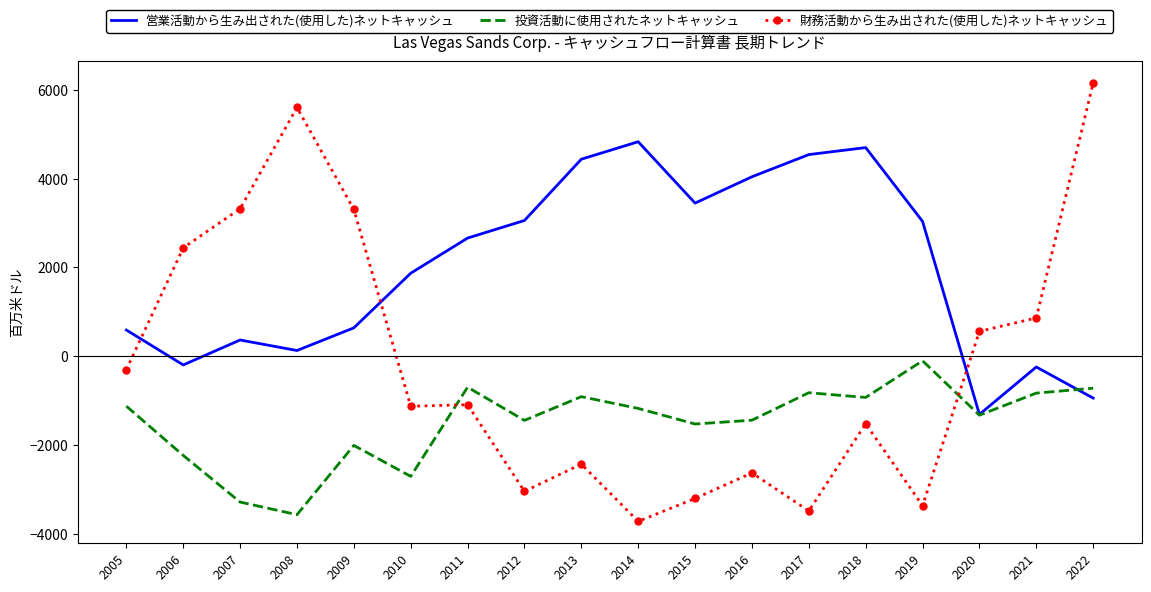

At which label does 投資活動に使用されたネットキャッシュ reach its minimum?

2008